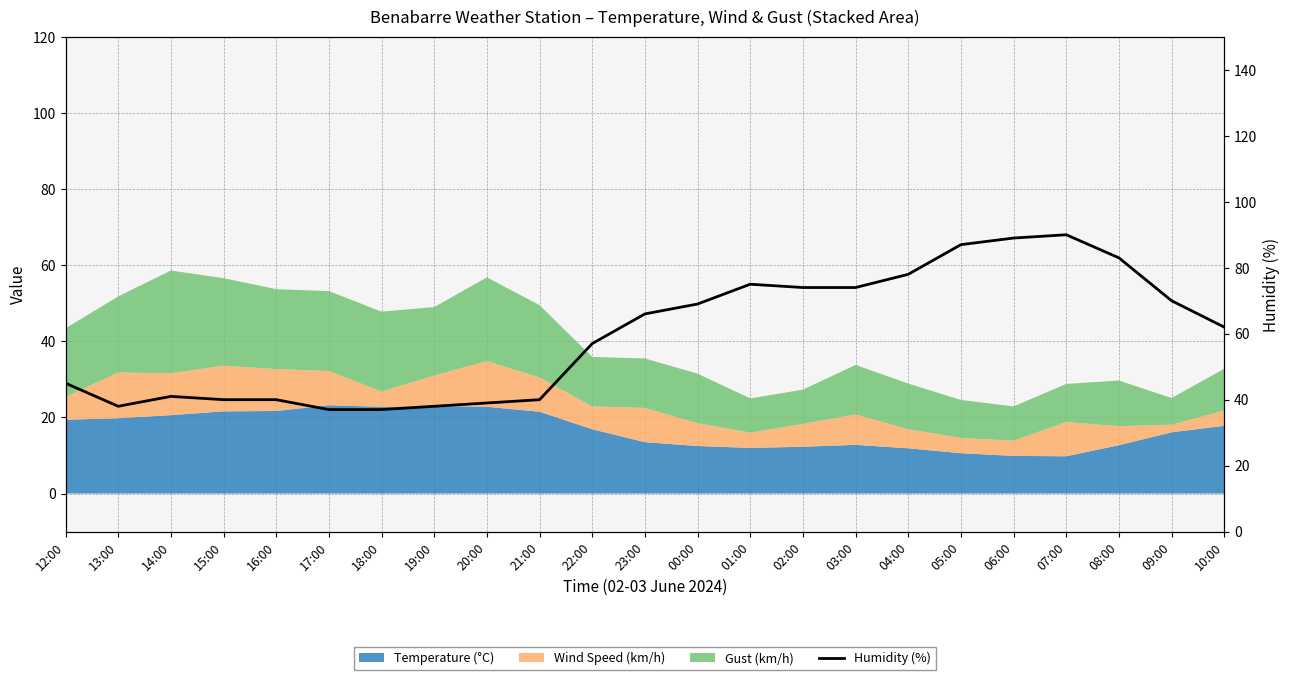

Reading left to right, transcribe all the data shown in this chart.

45	38	41	40	40	37	37	38	39	40	57	66	69	75	74	74	78	87	89	90	83	70	62